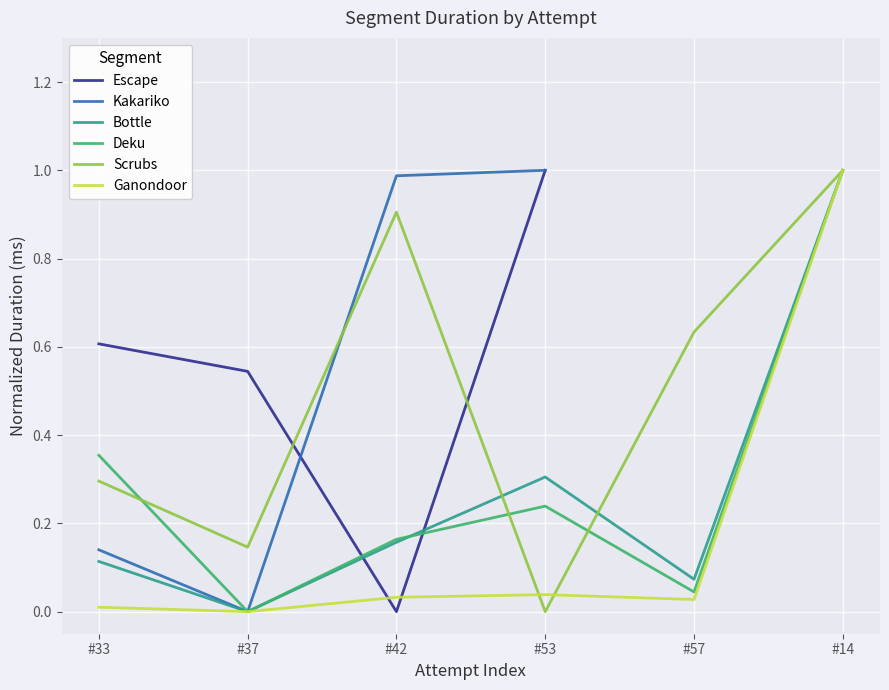

Between which two adjacent categories do Bottle and Escape first intersect?

#37 and #42